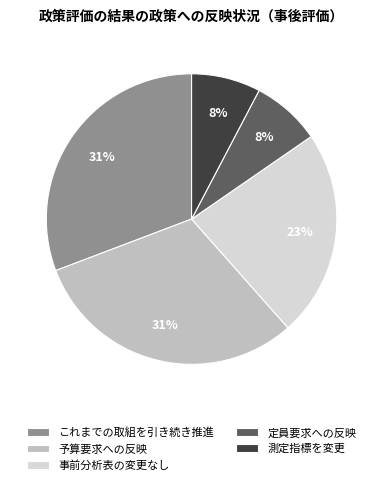

Does any single category account for the majority?

No